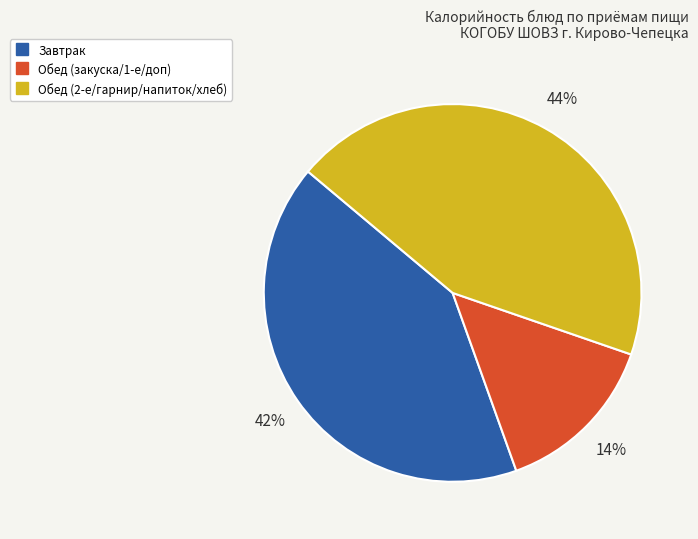

How many slices are in this pie chart?

3